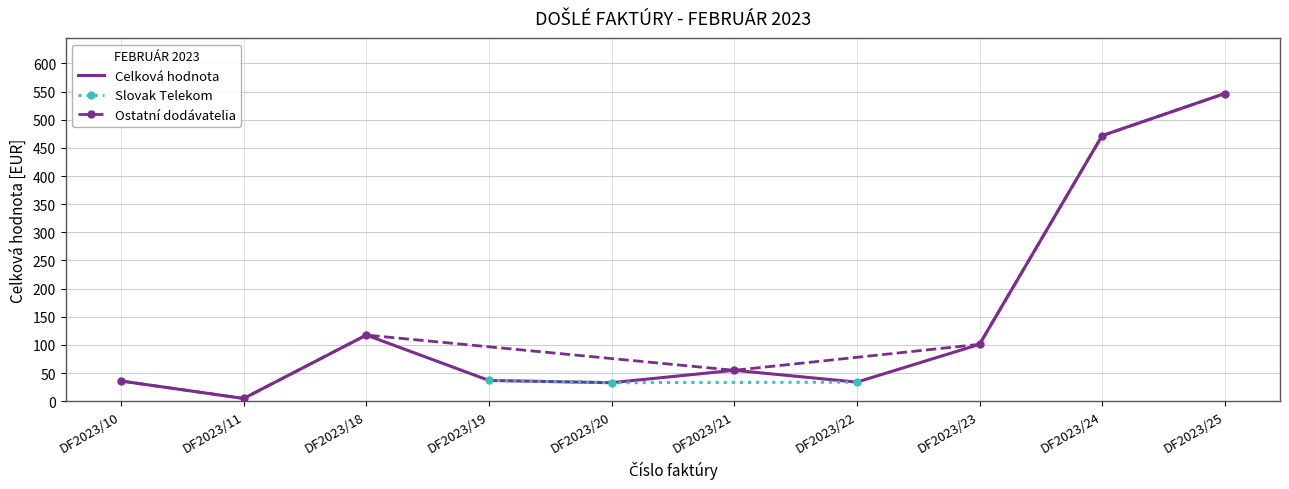

How many categories are shown in the chart?

10